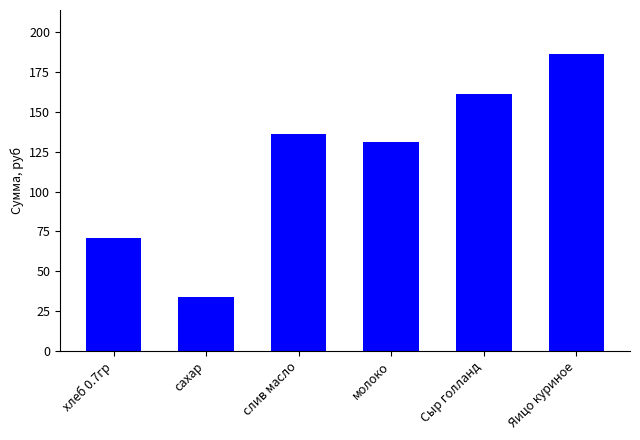

Reading right to left, what are all the values shown in this chart?

Яицо куриное=186.0	Сыр голланд=161.2	молоко=131.1	слив масло=136.1	сахар=34.1	хлеб 0.7гр=70.9